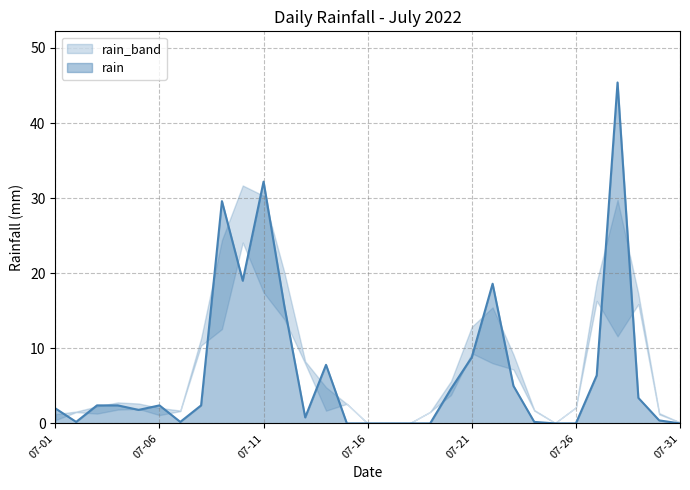

The chart shows a value of 1.4 at 07-04. True or false?

False